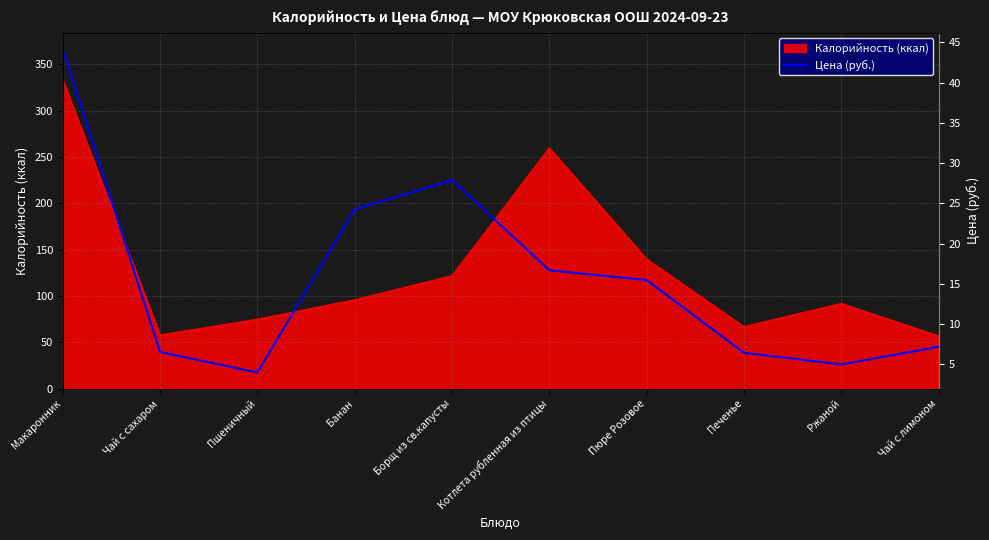

Reading left to right, what are all the values shown in this chart?

Макаронник=44.1	Чай с сахаром=6.5	Пшеничный=4.0	Банан=24.2	Борщ из св.капусты=27.9	Котлета рубленная из птицы=16.7	Пюре Розовое=15.5	Печенье=6.5	Ржаной=5.0	Чай с лимоном=7.2